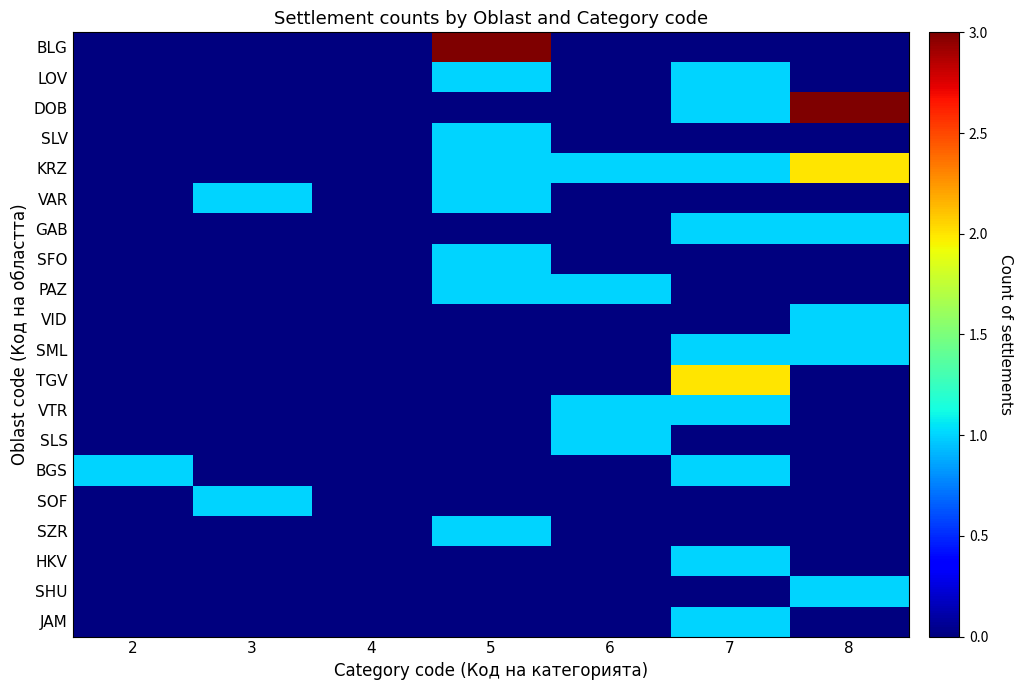

Reading left to right, transcribe all the data shown in this chart.

BLG: 2=0	3=0	4=0	5=3	6=0	7=0	8=0
LOV: 2=0	3=0	4=0	5=1	6=0	7=1	8=0
DOB: 2=0	3=0	4=0	5=0	6=0	7=1	8=3
SLV: 2=0	3=0	4=0	5=1	6=0	7=0	8=0
KRZ: 2=0	3=0	4=0	5=1	6=1	7=1	8=2
VAR: 2=0	3=1	4=0	5=1	6=0	7=0	8=0
GAB: 2=0	3=0	4=0	5=0	6=0	7=1	8=1
SFO: 2=0	3=0	4=0	5=1	6=0	7=0	8=0
PAZ: 2=0	3=0	4=0	5=1	6=1	7=0	8=0
VID: 2=0	3=0	4=0	5=0	6=0	7=0	8=1
SML: 2=0	3=0	4=0	5=0	6=0	7=1	8=1
TGV: 2=0	3=0	4=0	5=0	6=0	7=2	8=0
VTR: 2=0	3=0	4=0	5=0	6=1	7=1	8=0
SLS: 2=0	3=0	4=0	5=0	6=1	7=0	8=0
BGS: 2=1	3=0	4=0	5=0	6=0	7=1	8=0
SOF: 2=0	3=1	4=0	5=0	6=0	7=0	8=0
SZR: 2=0	3=0	4=0	5=1	6=0	7=0	8=0
HKV: 2=0	3=0	4=0	5=0	6=0	7=1	8=0
SHU: 2=0	3=0	4=0	5=0	6=0	7=0	8=1
JAM: 2=0	3=0	4=0	5=0	6=0	7=1	8=0